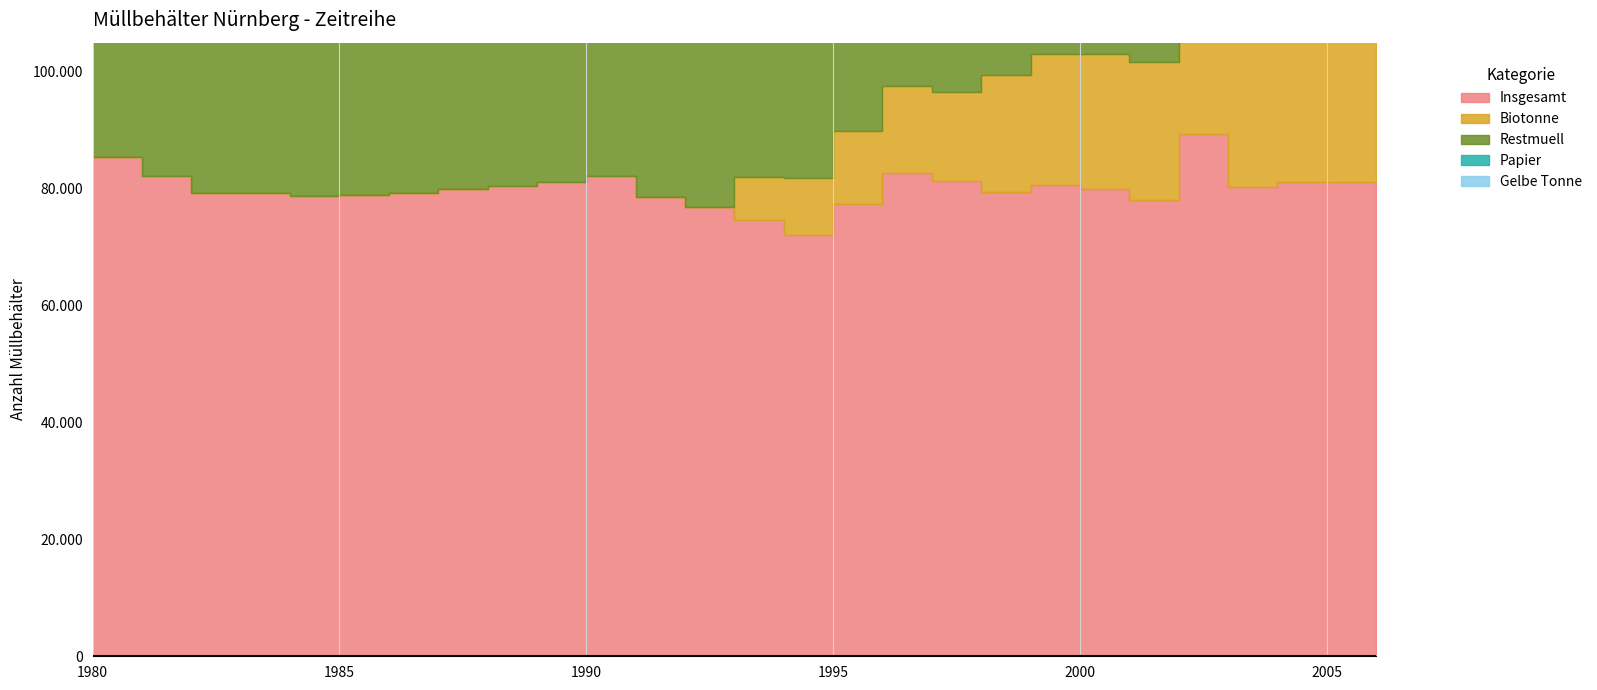

Is it true that Biotonne equals 19448 at 1987?

False